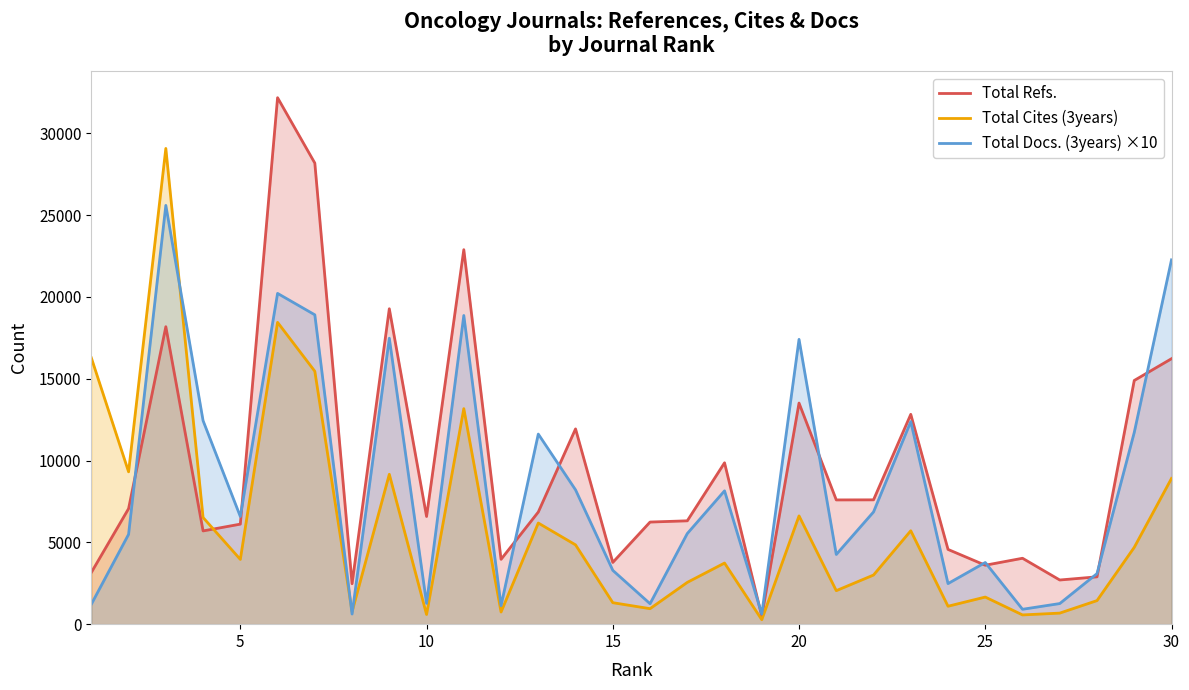

How many data points does each series have?

30